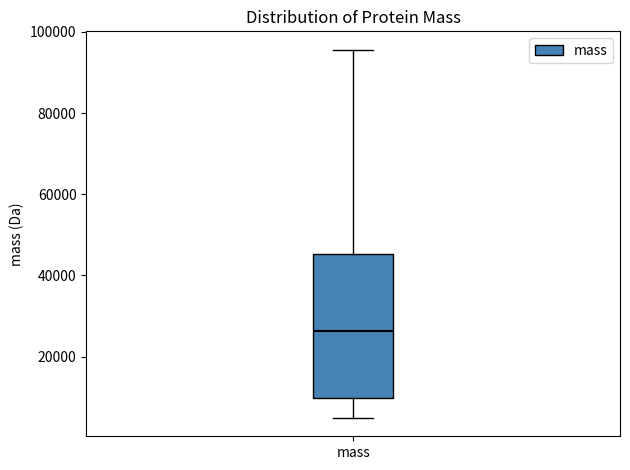

Where is the lower edge of the box for mass on the y-axis? The values are not printed on the chart, so give them approximately, as read against the axis.

10000